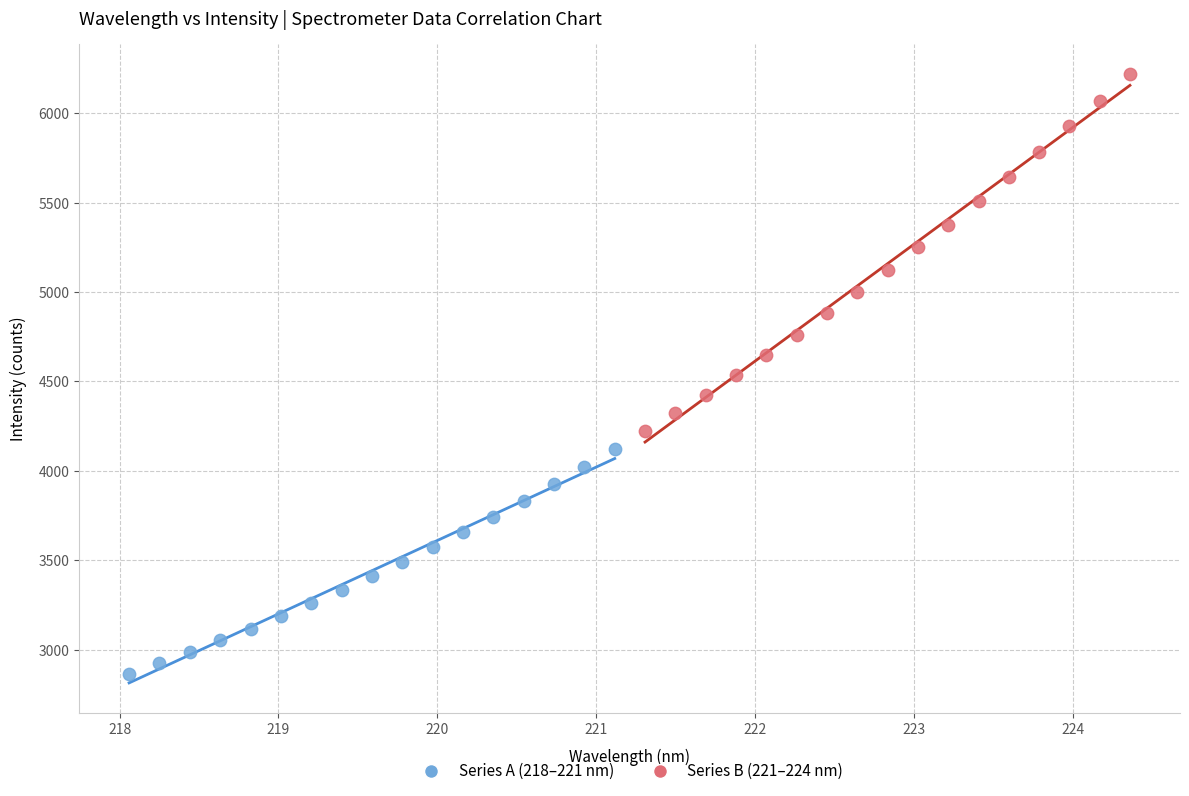

Which series contains the lowest Y value?

Series A (218–221 nm)